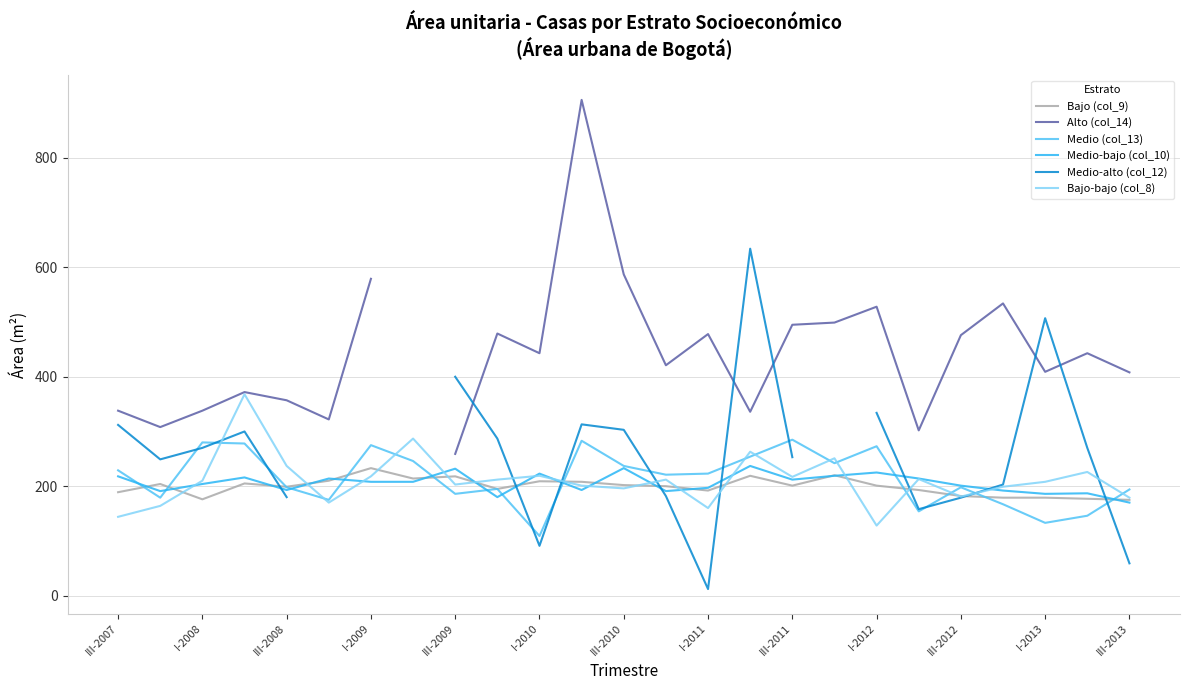

What is the approximate value of Bajo-bajo (col_8) at III-2009?

203